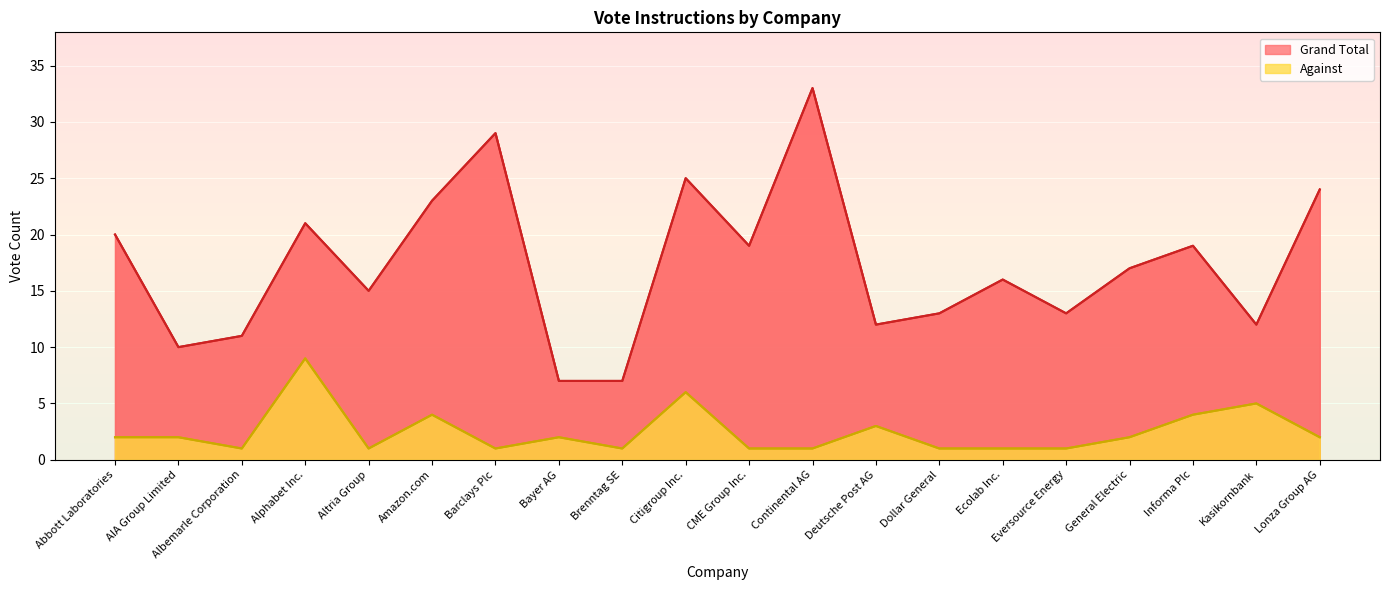

What is the difference between the Against values at Informa Plc and Continental AG?

3